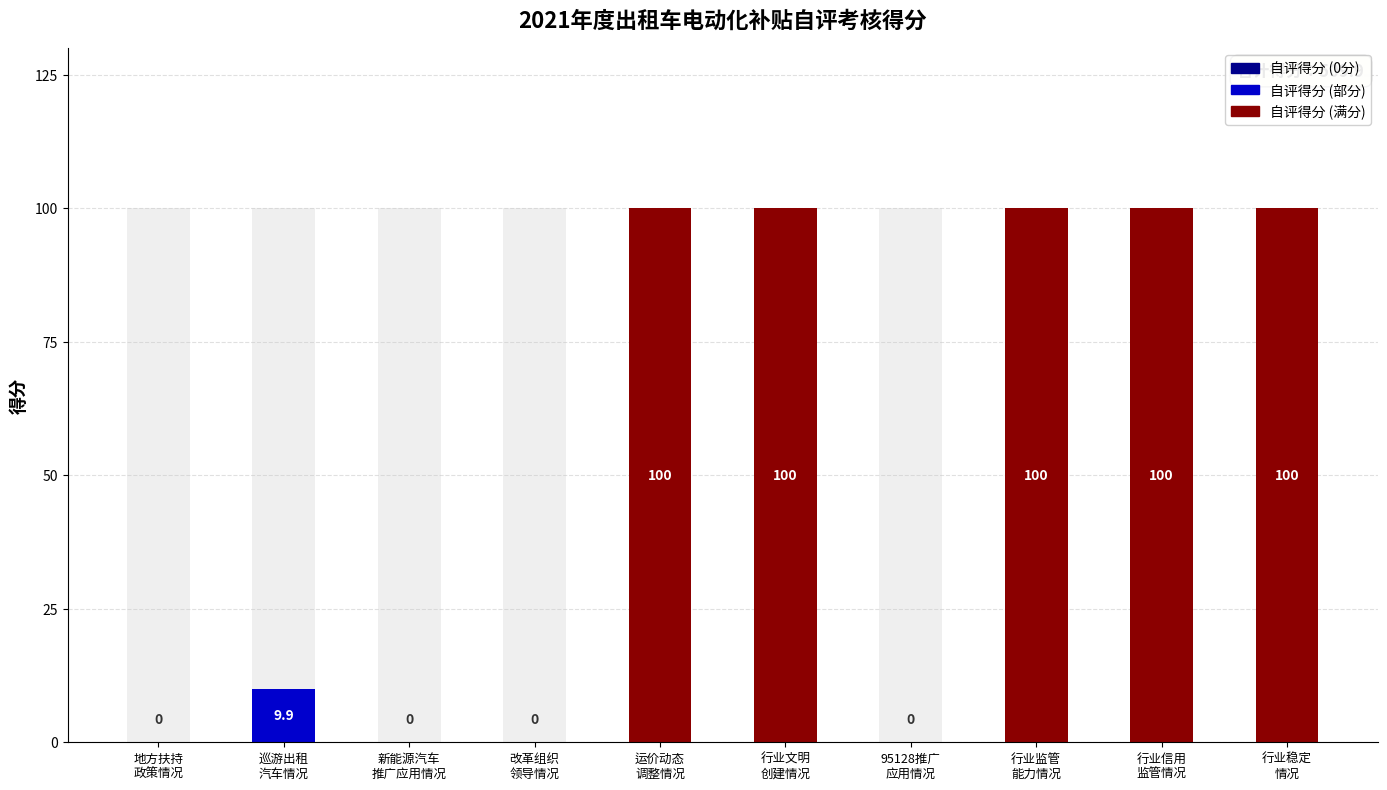

Rank the categories by value from lowest to highest.

地方扶持 政策情况, 新能源汽车 推广应用情况, 改革组织 领导情况, 95128推广 应用情况, 巡游出租 汽车情况, 运价动态 调整情况, 行业文明 创建情况, 行业监管 能力情况, 行业信用 监管情况, 行业稳定 情况